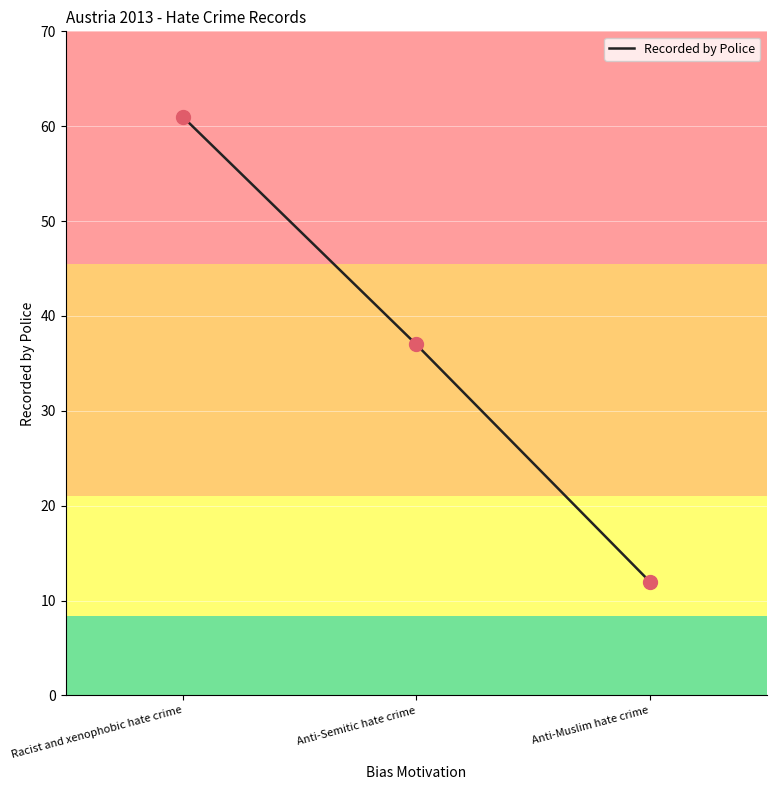

What is the change in value from Racist and xenophobic hate crime to Anti-Semitic hate crime?

-24